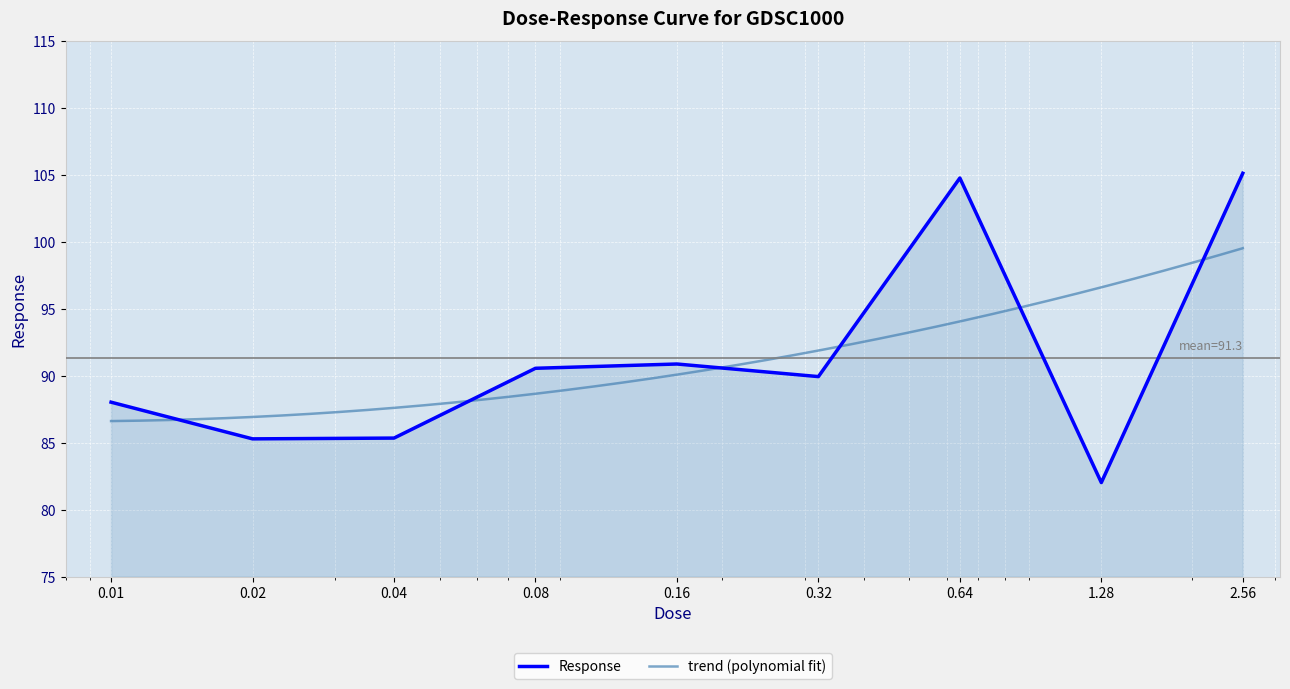

List the labels in order of value, largest first.

2.56, 0.64, 0.16, 0.08, 0.32, 0.01, 0.04, 0.02, 1.28